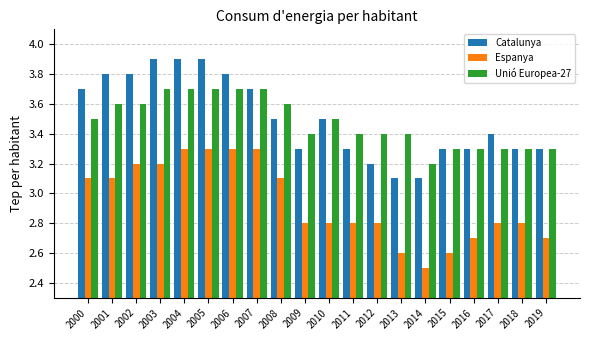

True or false: Unió Europea-27 has a value of 1.6 at 2016.

False